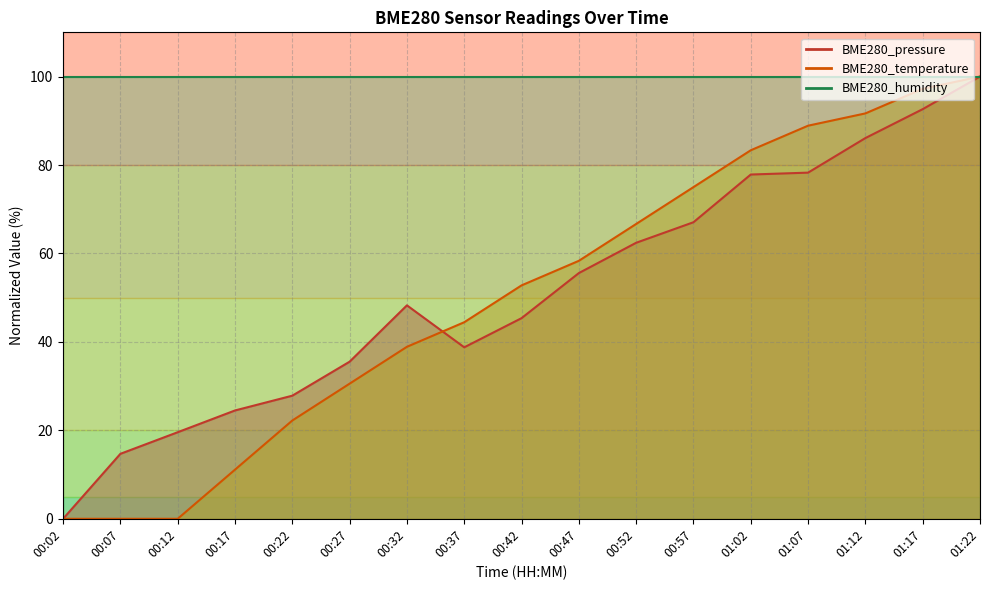

True or false: BME280_temperature and BME280_pressure cross at least once.

True